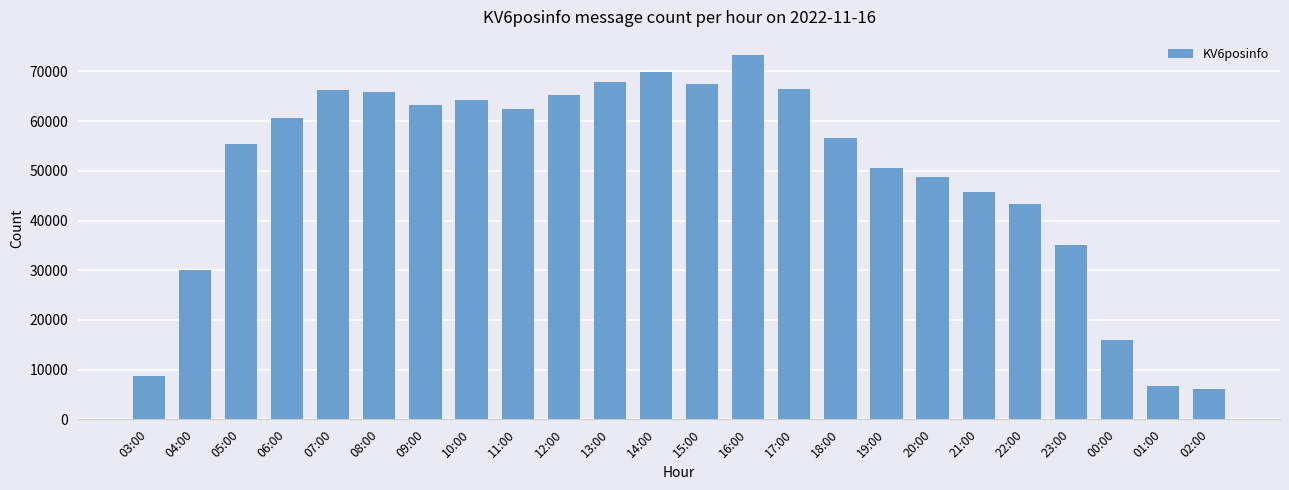

Is it true that the value at 11:00 is 41463?

False